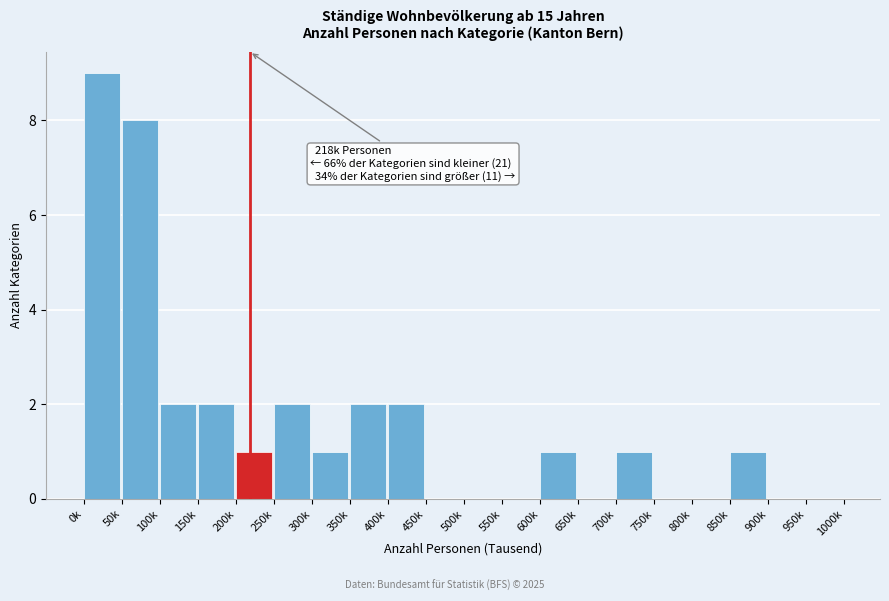

Reading left to right, list all the values displayed in this chart.

0k=9	50k=8	100k=2	150k=2	200k=1	250k=2	300k=1	350k=2	400k=2	450k=0	500k=0	550k=0	600k=1	650k=0	700k=1	750k=0	800k=0	850k=1	900k=0	950k=0